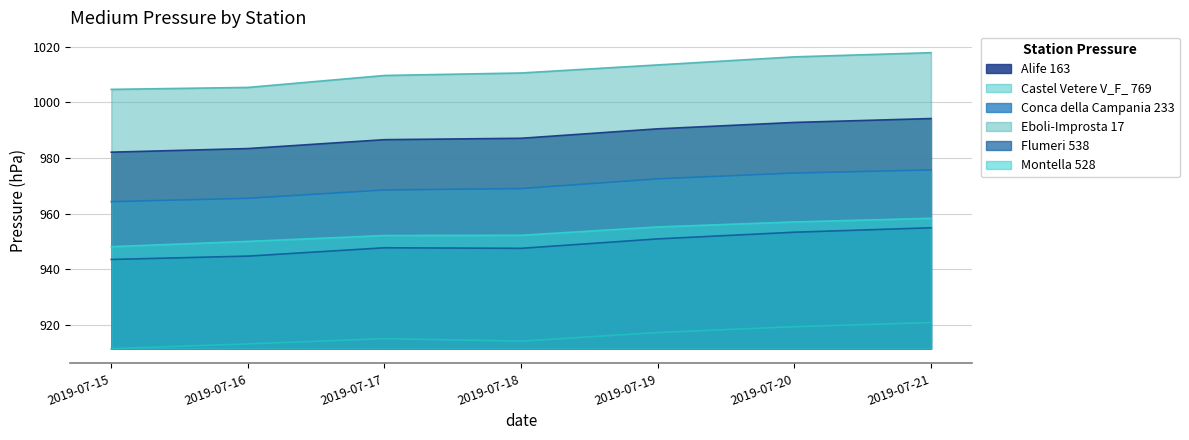

At which category does the chart reach its peak across all series?

2019-07-21